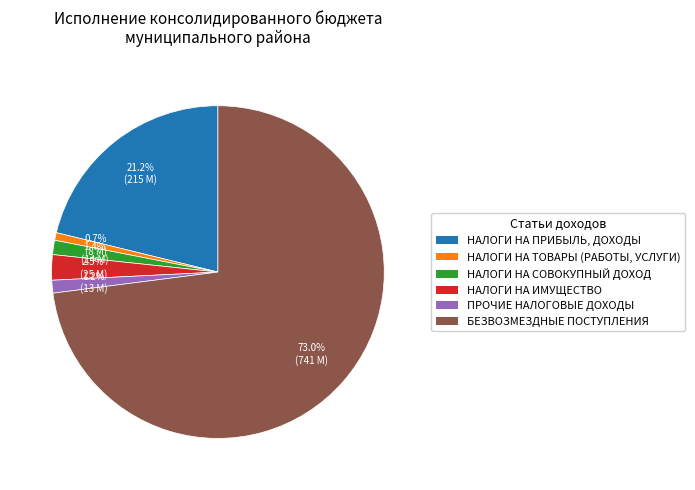

Is БЕЗВОЗМЕЗДНЫЕ ПОСТУПЛЕНИЯ the majority of the pie?

Yes